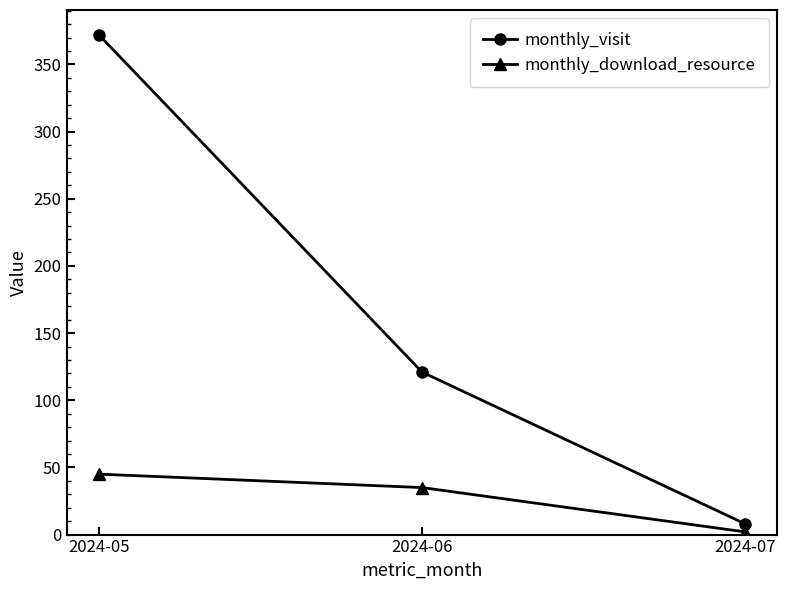

What are all the series names shown in the legend?

monthly_visit, monthly_download_resource